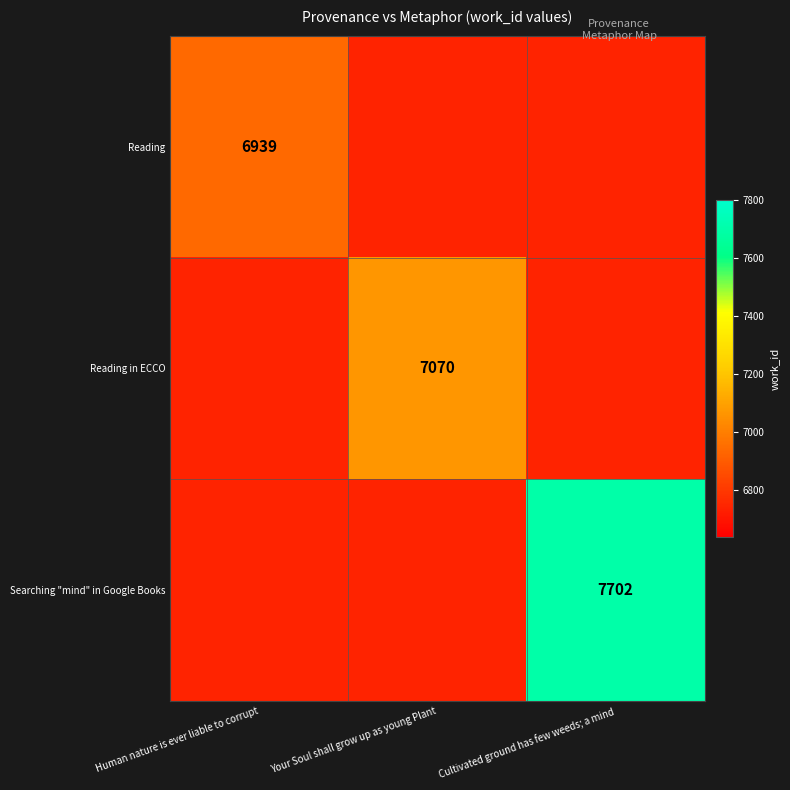

The value of Searching "mind" in Google Books at Cultivated ground has few weeds; a mind is 11607. True or false?

False